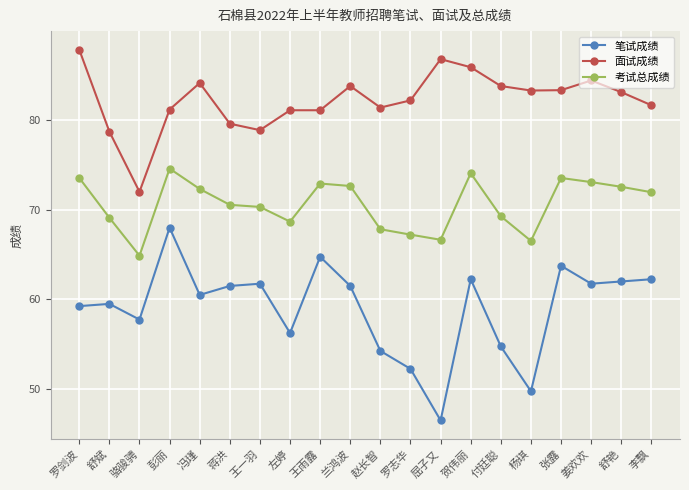

Which series changed the most between 骆骏骋 and 王雨露?

面试成绩